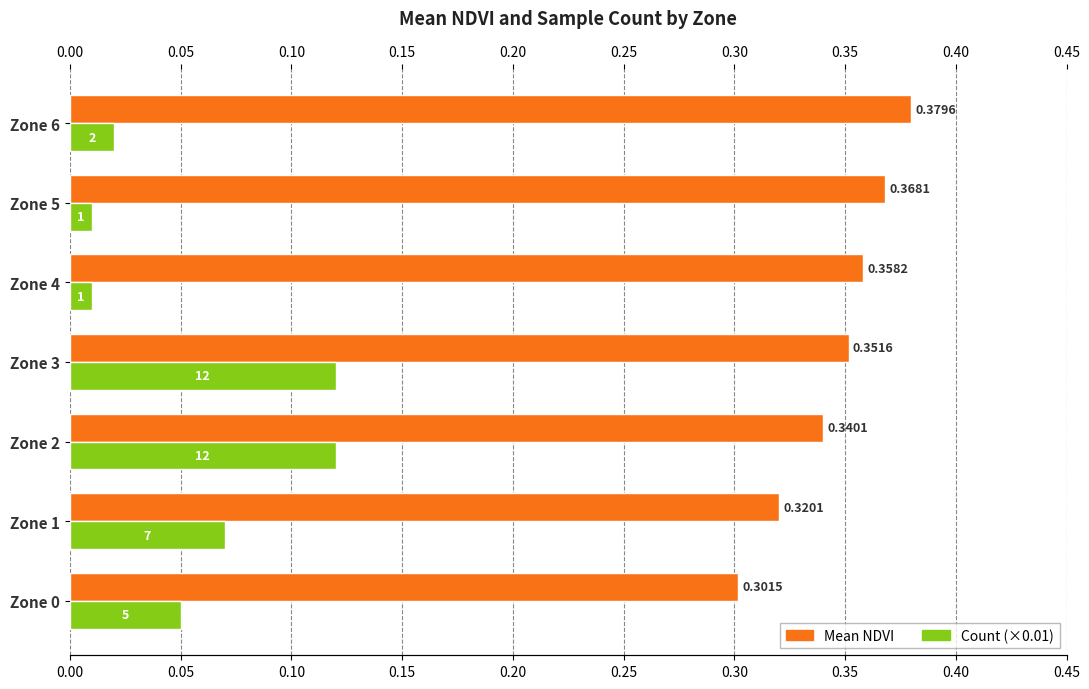

What is the highest value of the Mean NDVI series?

0.4